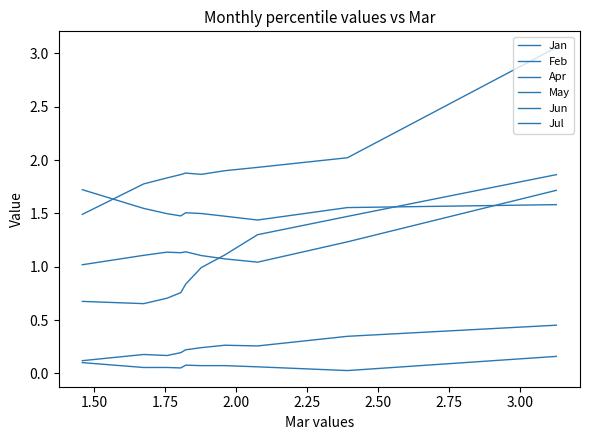

True or false: Jul and Feb intersect in this chart.

False